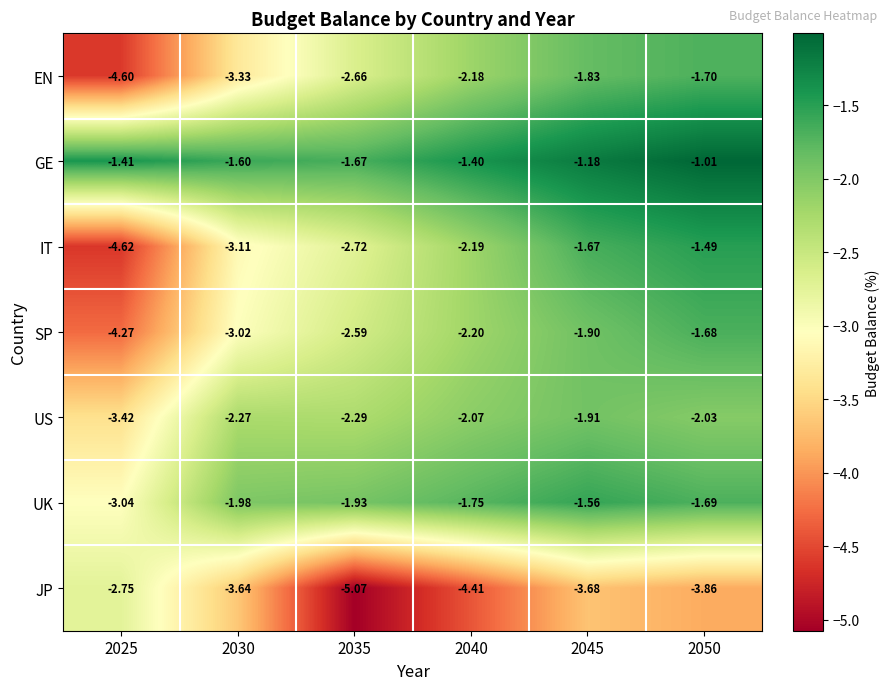

Count the number of data series in this chart.

7